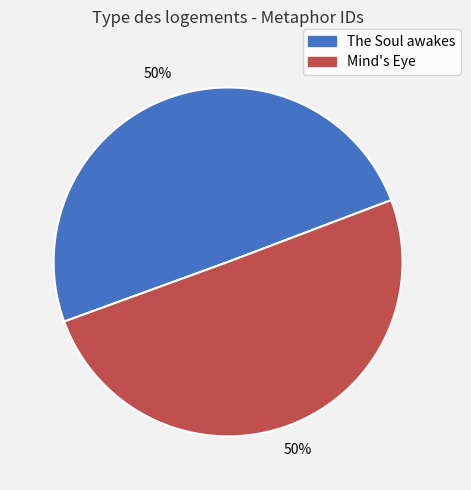

To the nearest percent, what is the combined percentage of Mind's Eye and The Soul awakes?

100%